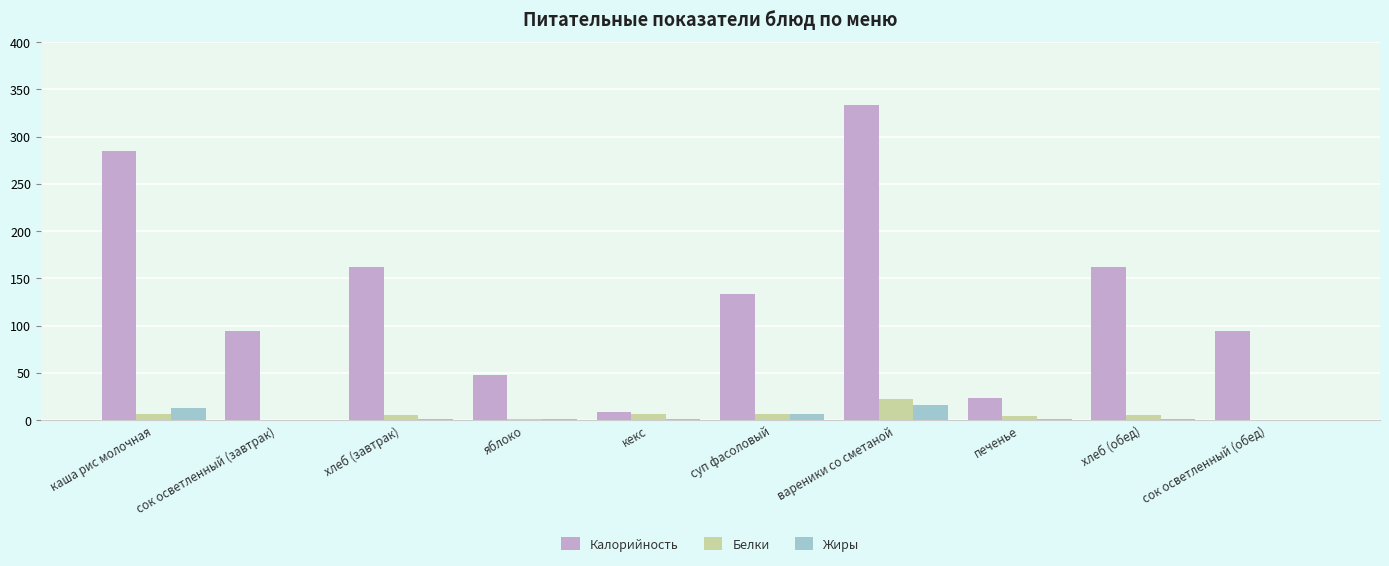

Which series has the widest spread of values?

Калорийность